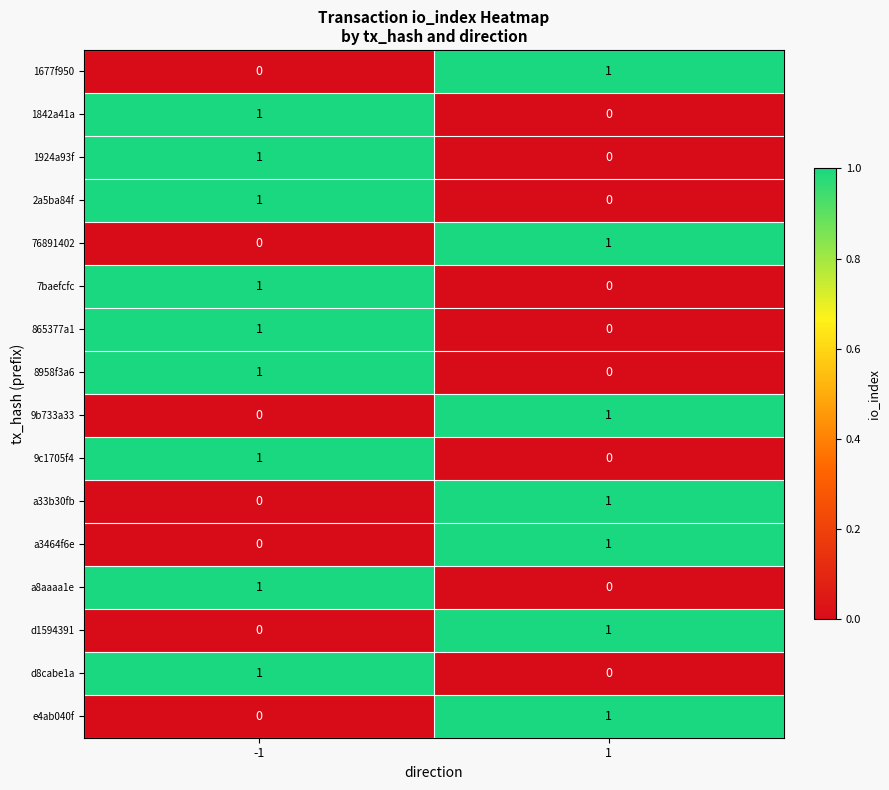

How many data points in e4ab040f are less than 1?

1